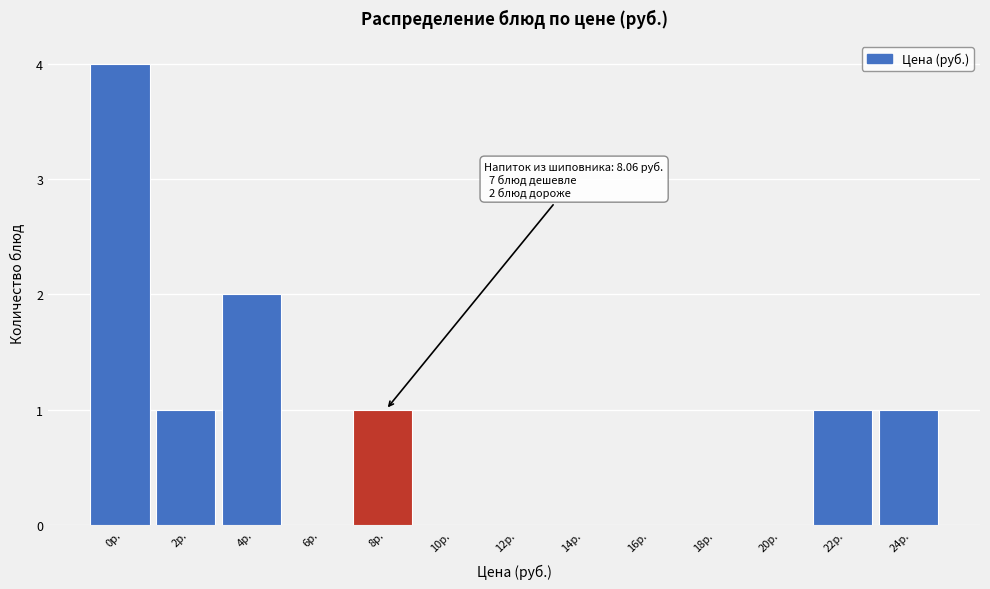

Reading left to right, what are all the values shown in this chart?

0р.=4	2р.=1	4р.=2	6р.=0	8р.=1	10р.=0	12р.=0	14р.=0	16р.=0	18р.=0	20р.=0	22р.=1	24р.=1